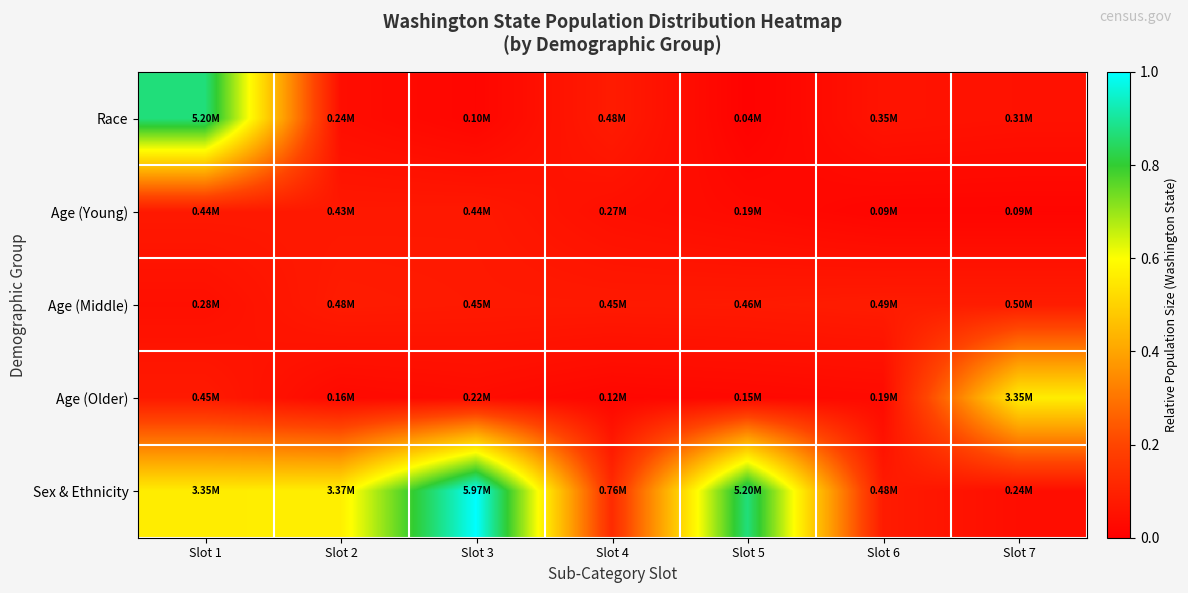

Which category has the lowest value across all series?

Slot 5